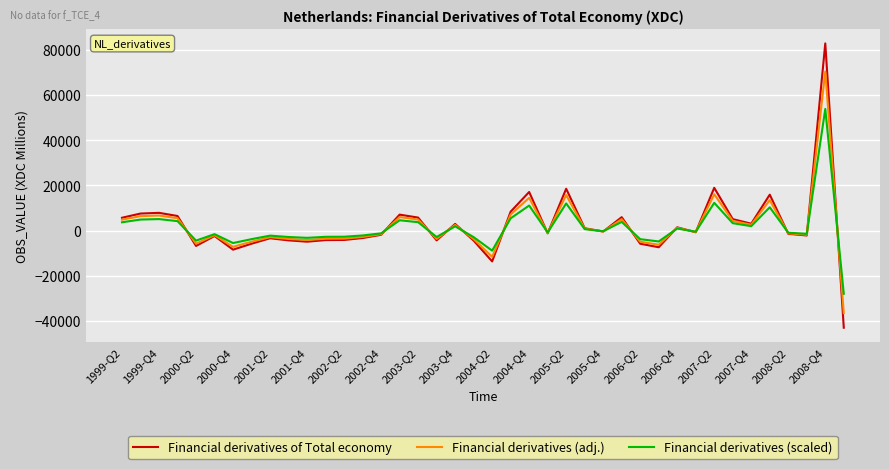

At how many categories does at least one series exceed 42813?

1